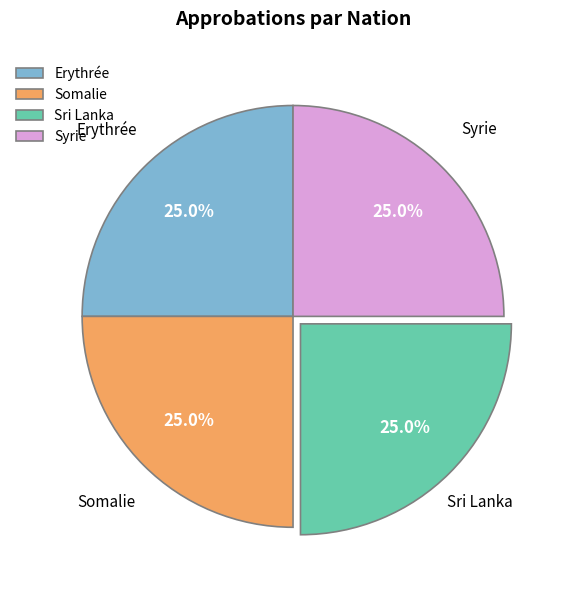

Is Syrie the majority of the pie?

No